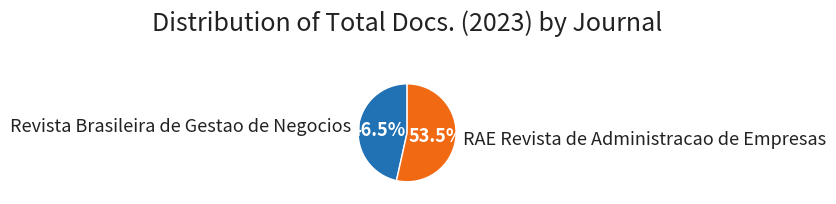

Is there any slice that represents more than half of the pie?

Yes